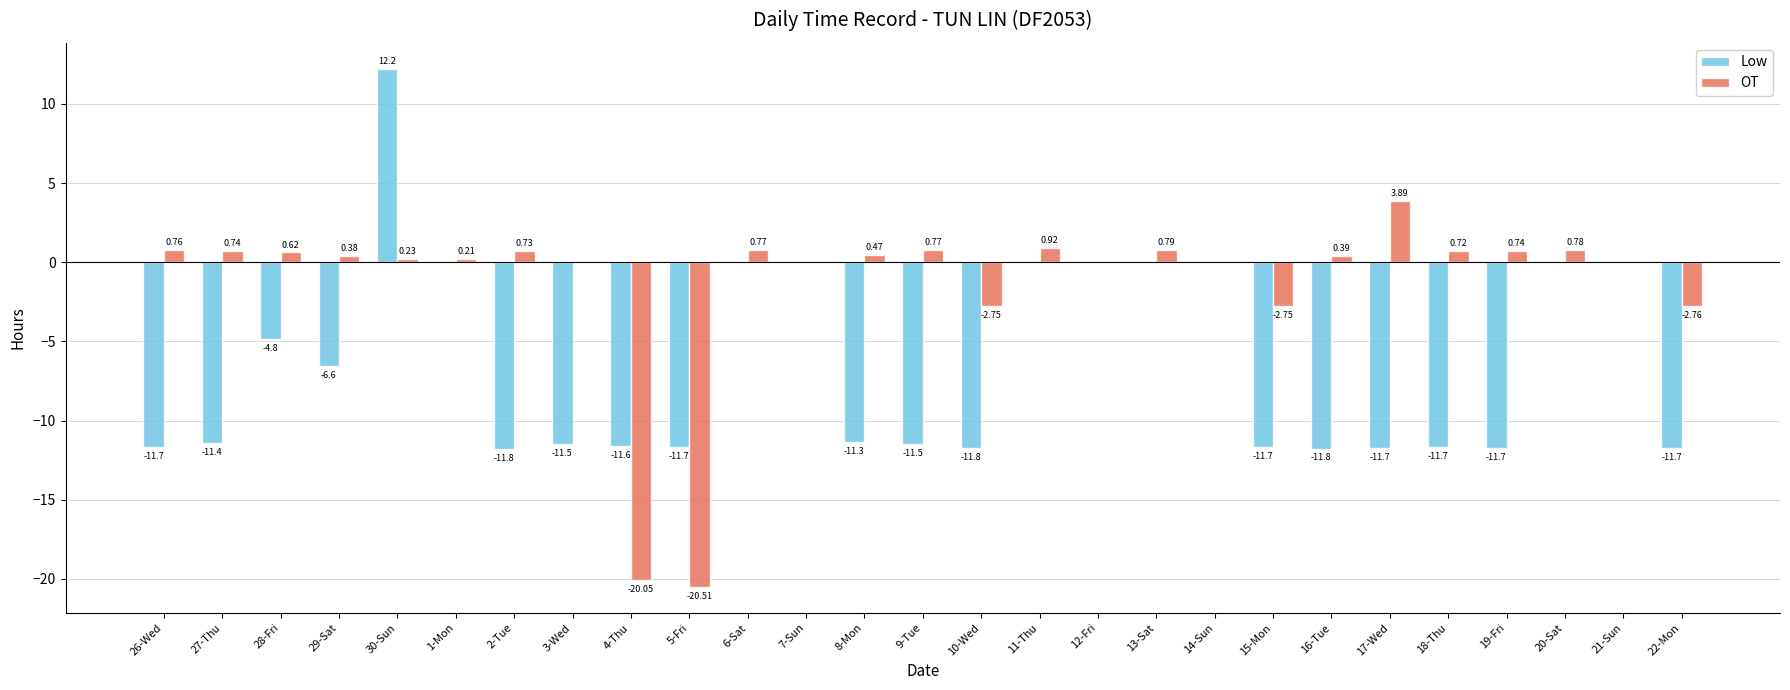

What are all the series names shown in the legend?

Low, OT